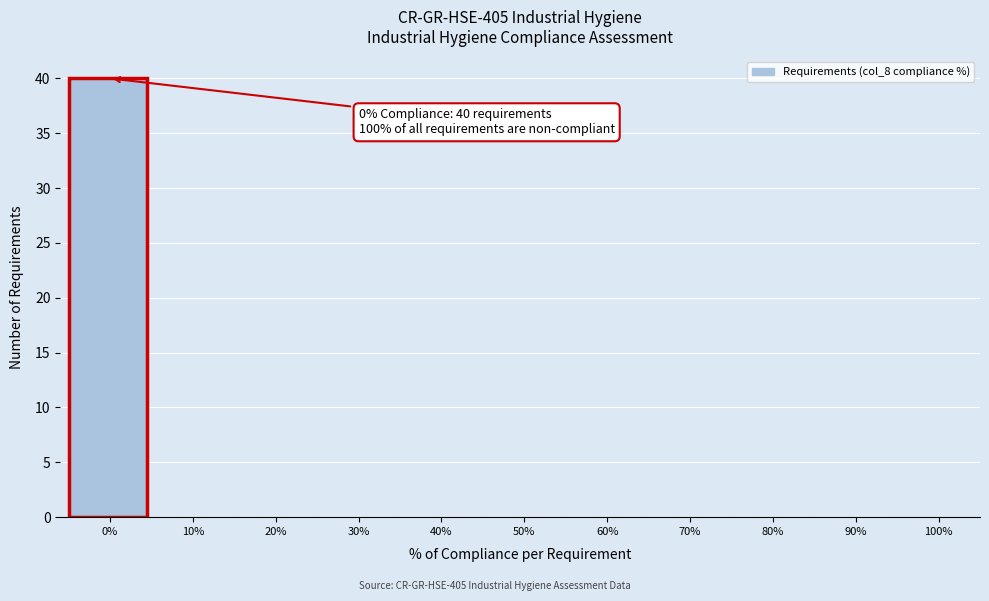

Over which range of the x-axis is the bar tallest?

-5 to 5